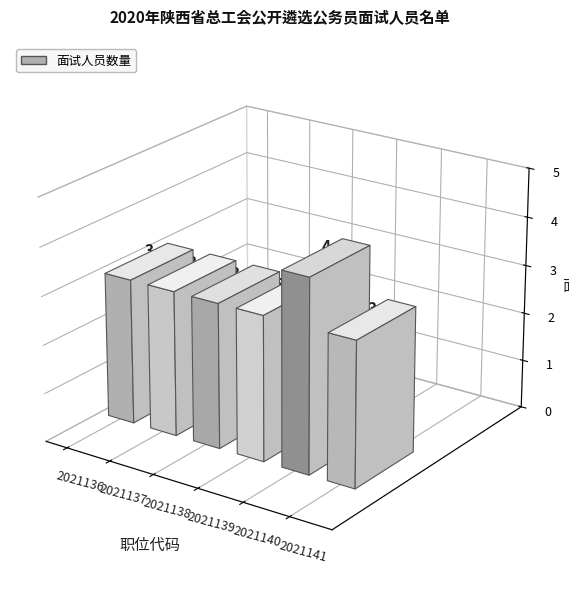

True or false: the data shows 1 at 2021137.

False